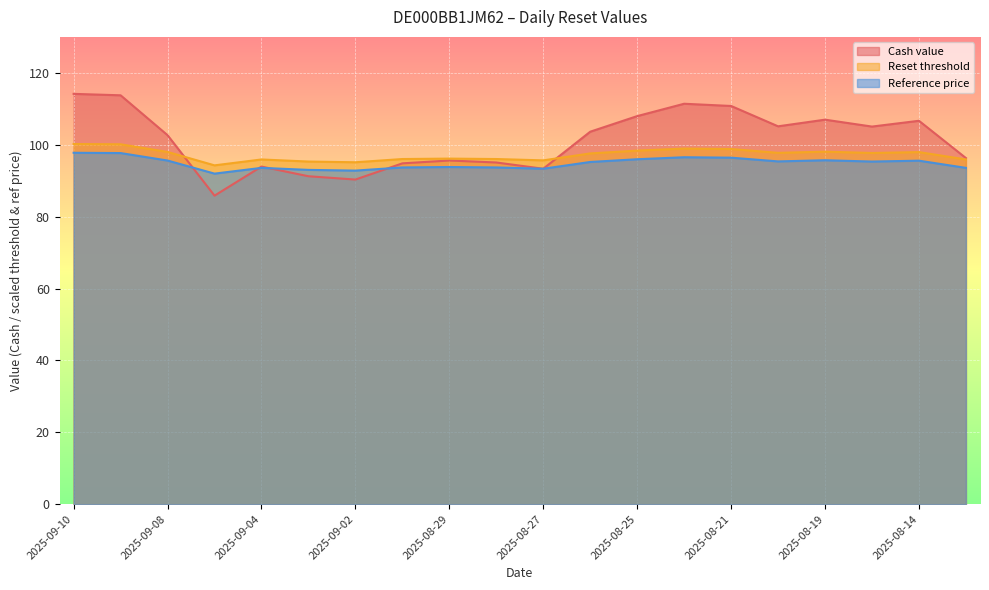

Which series ends up on top after the final intersection of Cash value and Reset threshold?

Cash value